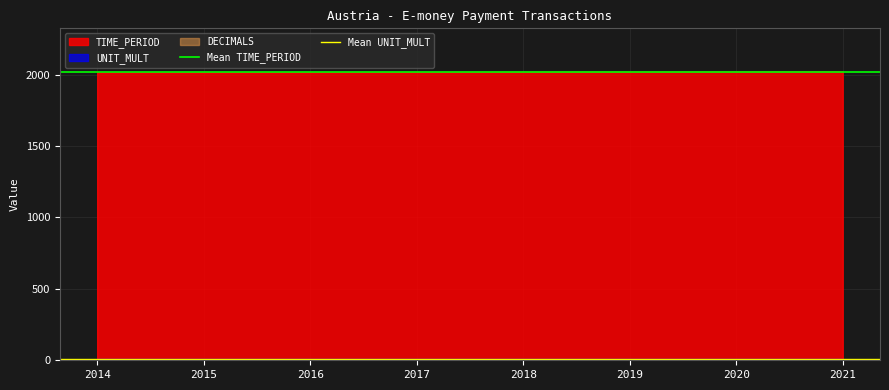

Read the Mean UNIT_MULT value at 2015.

6.0